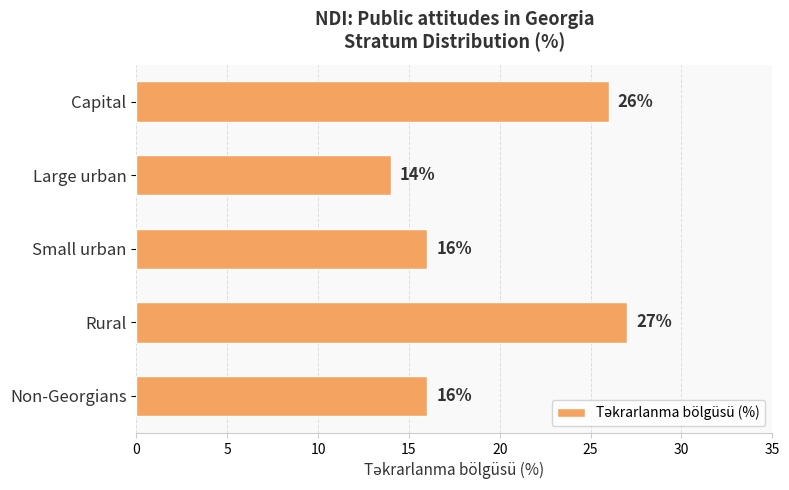

What is the difference between the maximum and minimum values?

13